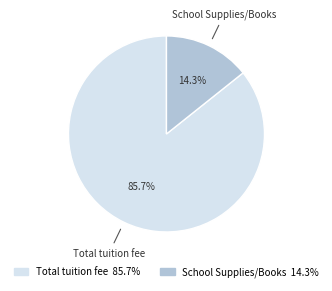

To the nearest percent, what is the difference between the largest and smallest slice percentages?

71%